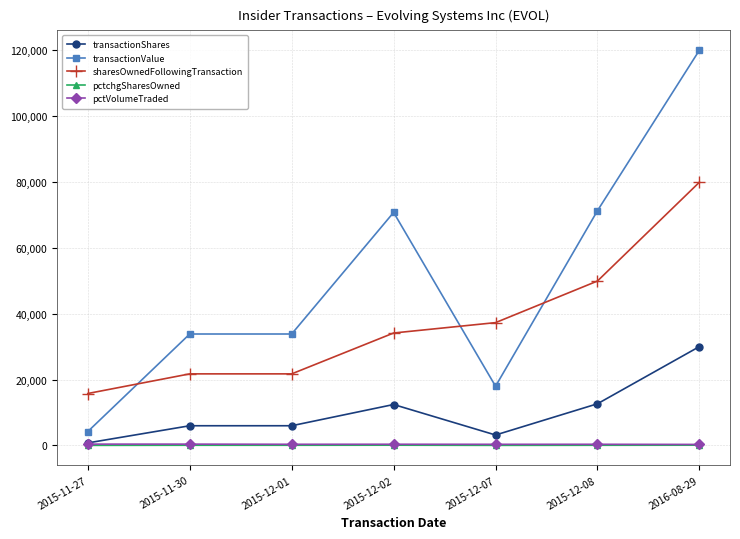

What is the sum of all pctchgSharesOwned values?

241